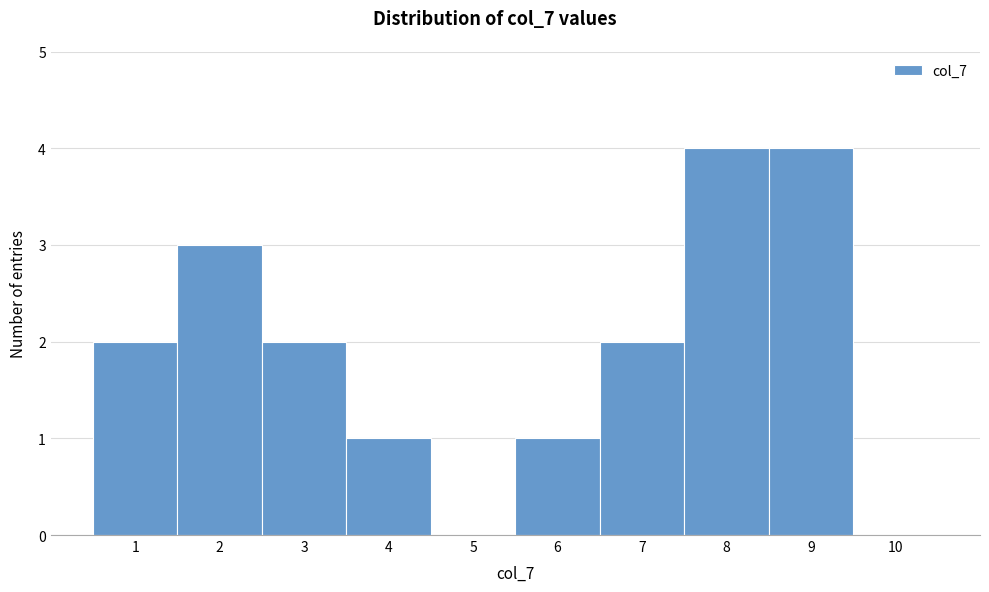

Reading left to right, transcribe this chart: for each bar, give the range it covers on the x-axis and its height. The values are not printed on the chart, so give them approximately, as read against the axis.

0.5 to 1.5: 2
1.5 to 2.5: 3
2.5 to 3.5: 2
3.5 to 4.5: 1
4.5 to 5.5: 0
5.5 to 6.5: 1
6.5 to 7.5: 2
7.5 to 8.5: 4
8.5 to 9.5: 4
9.5 to 10.5: 0